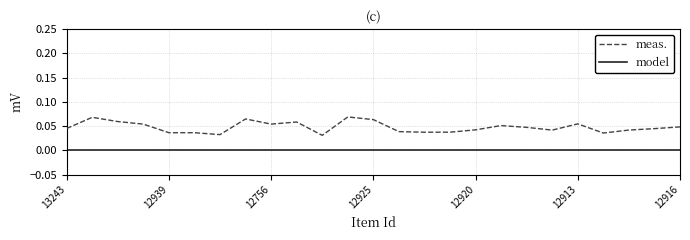

Count the meas. values in the range 0 to 1.

25